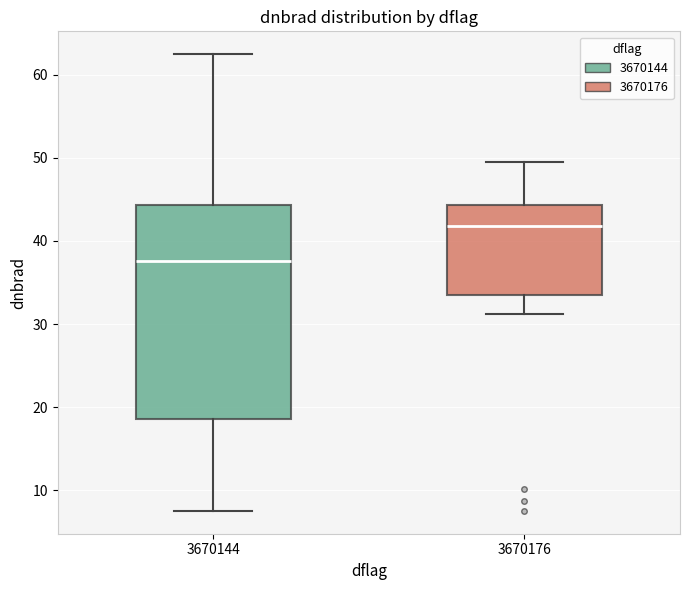

Where is the lower edge of the box at x = 3670144 on the y-axis? The values are not printed on the chart, so give them approximately, as read against the axis.

19